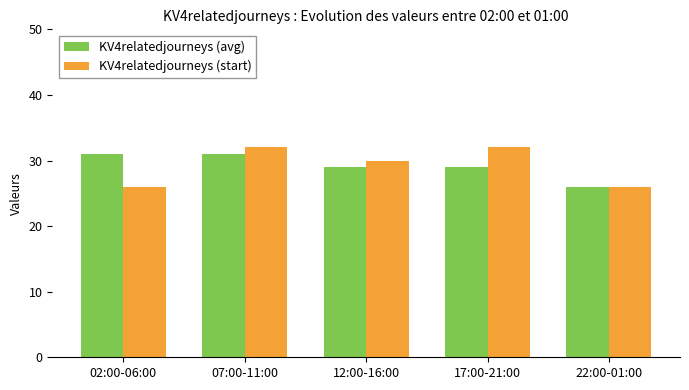

At how many categories does at least one series exceed 27?

4